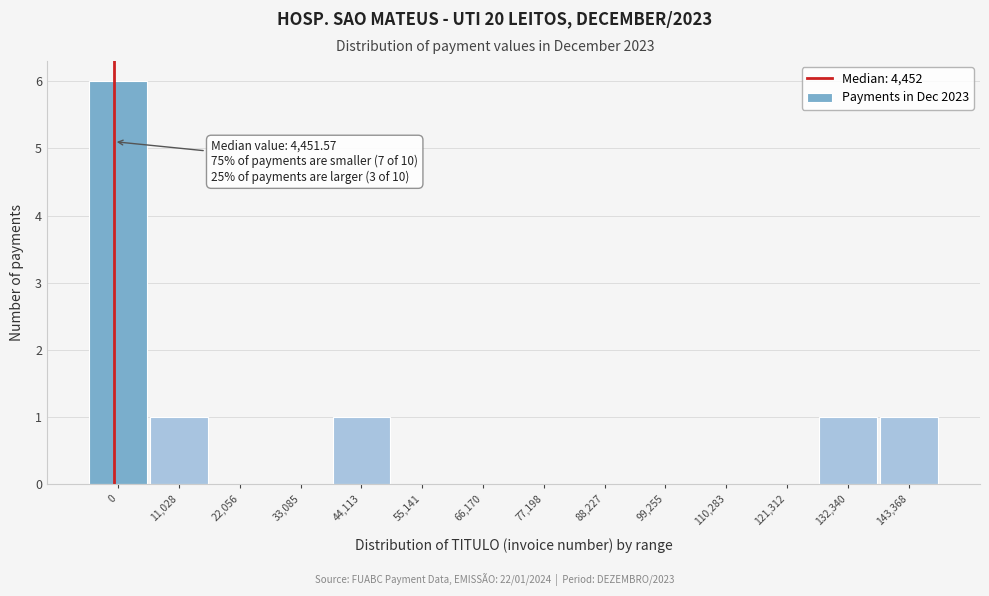

Reading left to right, transcribe all the data shown in this chart.

0=6	11,028=1	22,056=0	33,085=0	44,113=1	55,141=0	66,170=0	77,198=0	88,227=0	99,255=0	110,283=0	121,312=0	132,340=1	143,368=1